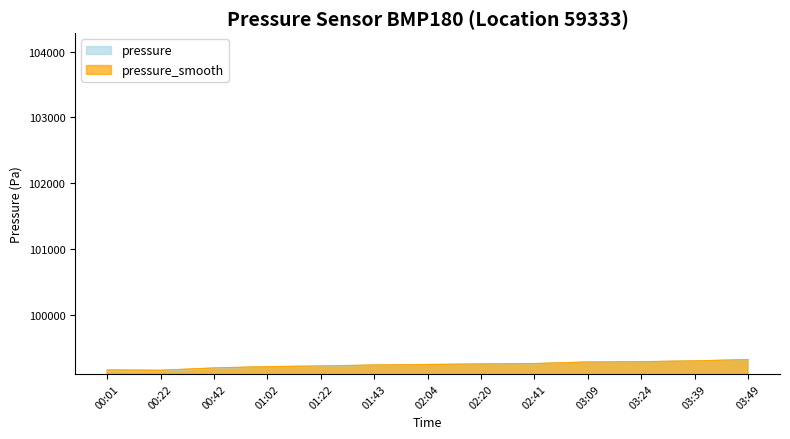

Rank the categories by pressure value from lowest to highest.

00:22, 00:01, 00:42, 01:02, 01:22, 01:43, 02:04, 02:20, 02:41, 03:09, 03:24, 03:39, 03:49